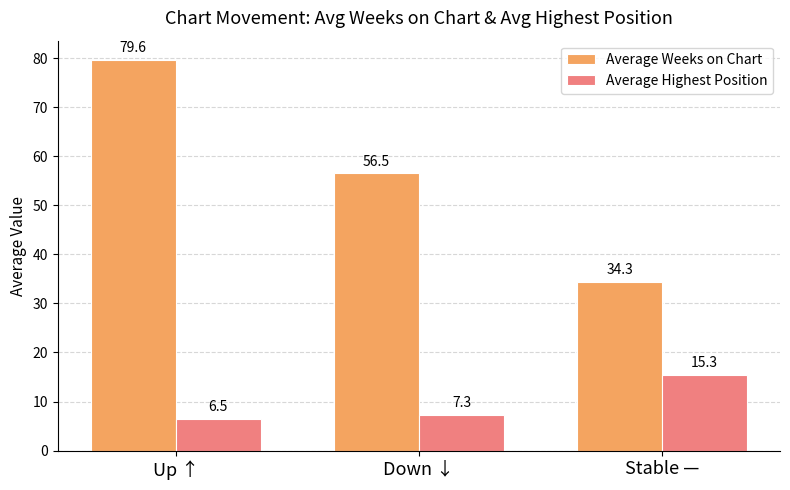

How many data points in Average Highest Position are above 7?

2